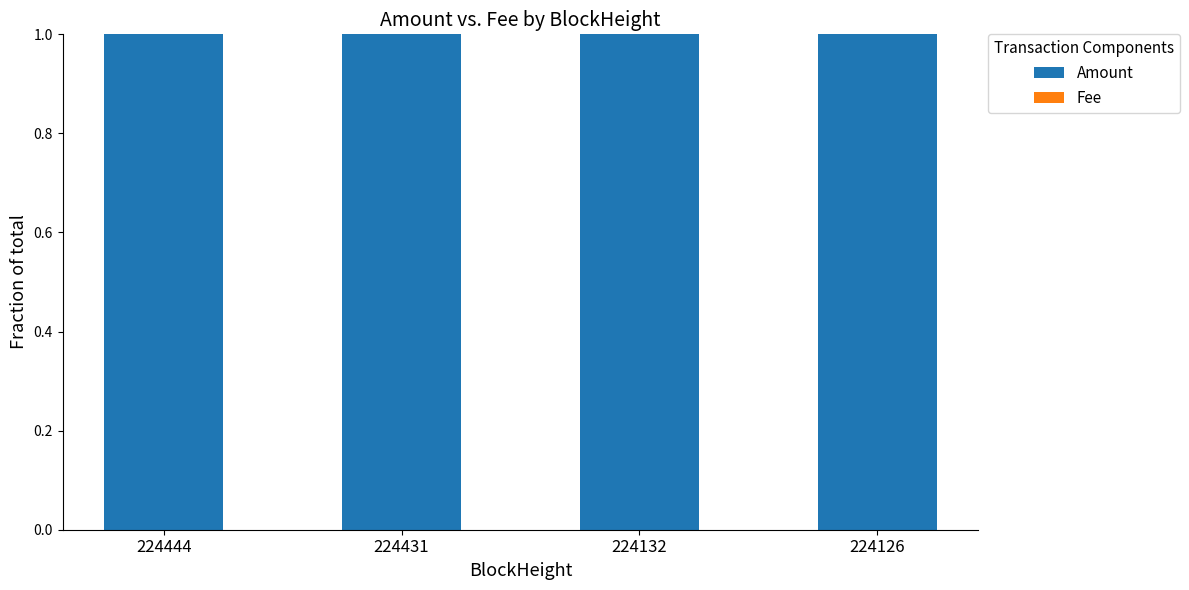

Is it true that Amount equals 1.0 at 224444?

True